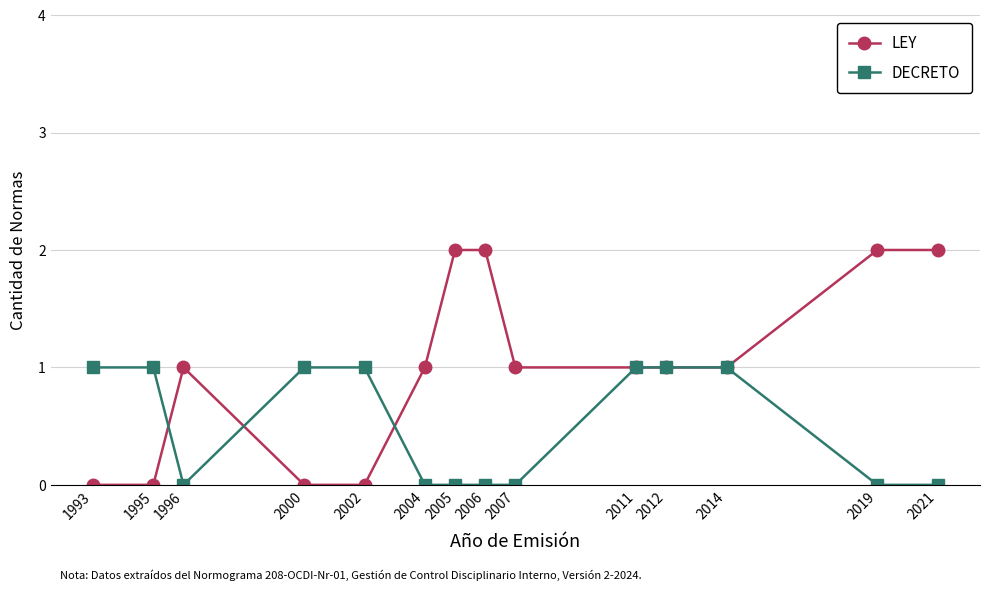

What is the maximum value shown in the chart?

2